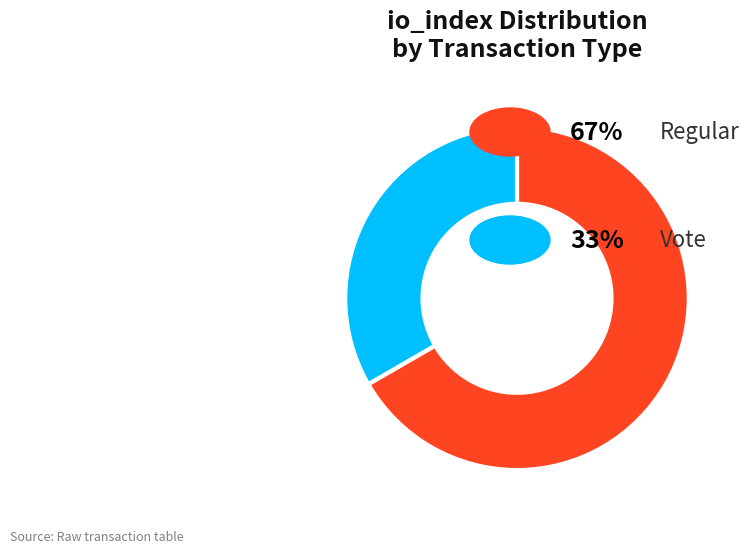

Is there a majority slice in this chart?

Yes